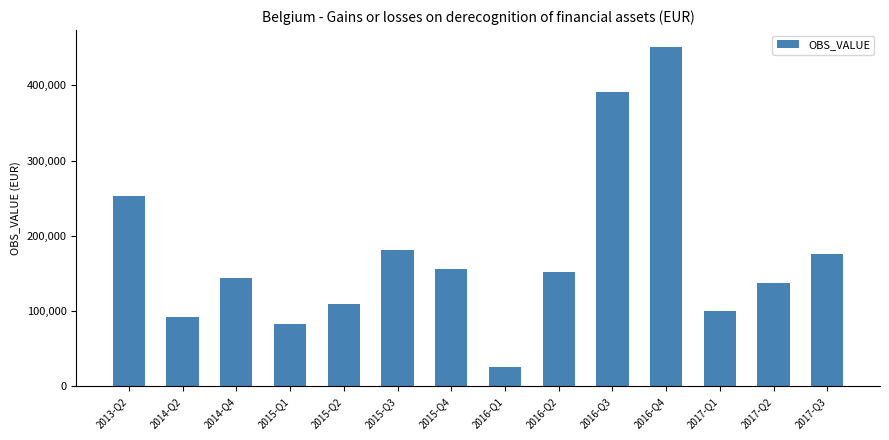

What is the difference between the values at 2014-Q2 and 2017-Q1?

7853